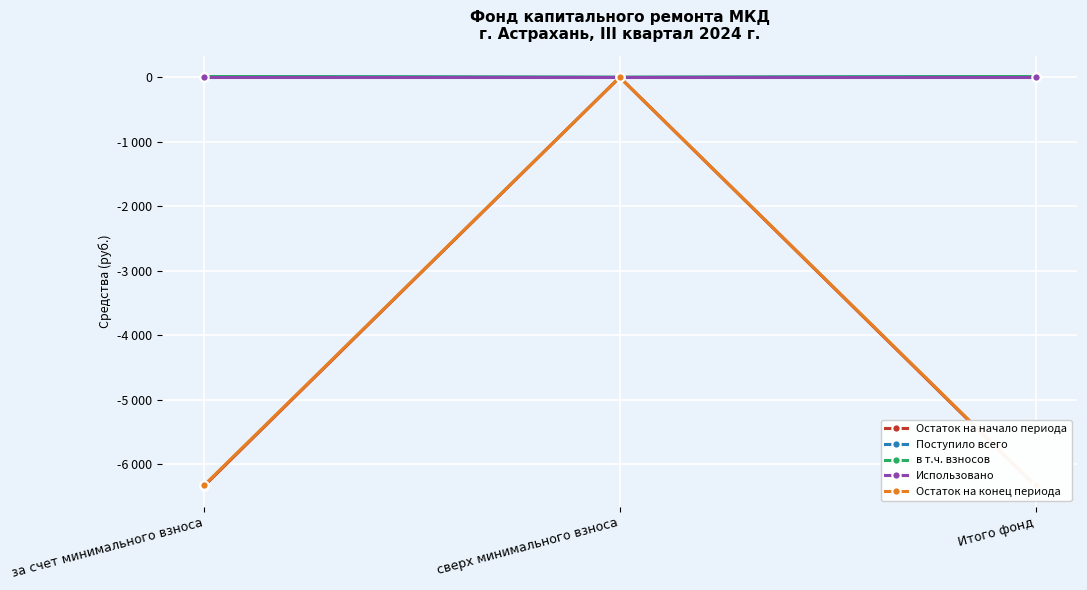

The value of Поступило всего at за счет минимального взноса is 11.0. True or false?

True